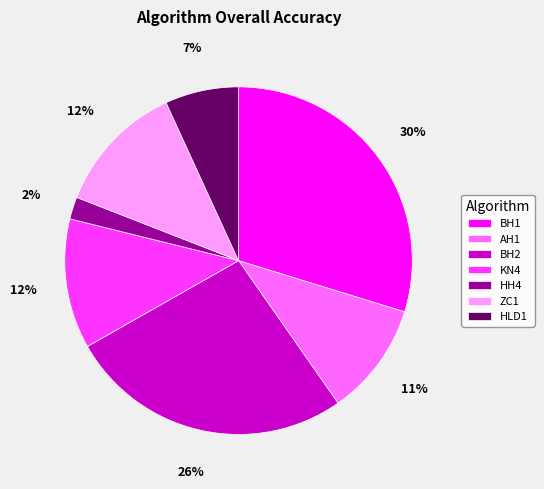

Does any single category account for the majority?

No